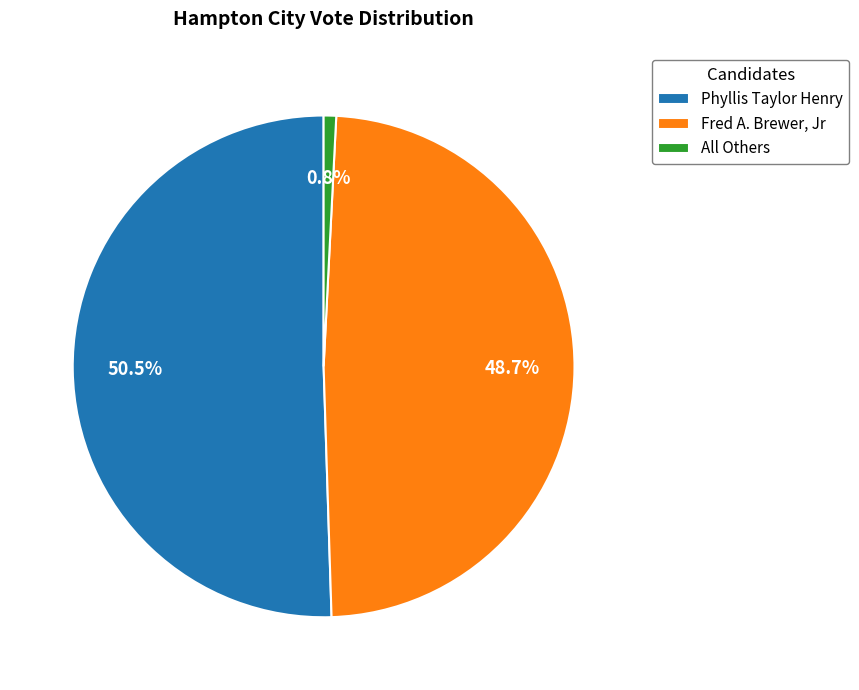

True or false: Phyllis Taylor Henry accounts for 38% of the total.

False